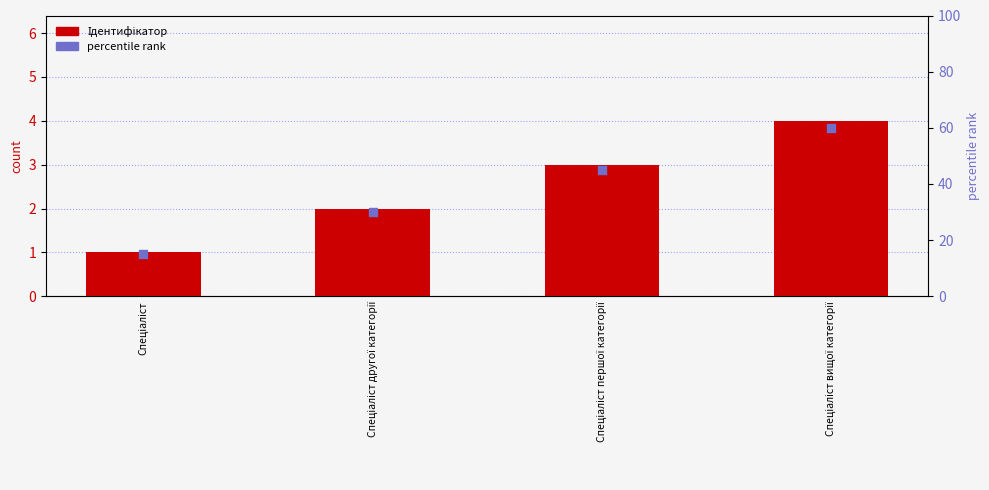

Which series has the largest Y range (max minus min)?

percentile rank